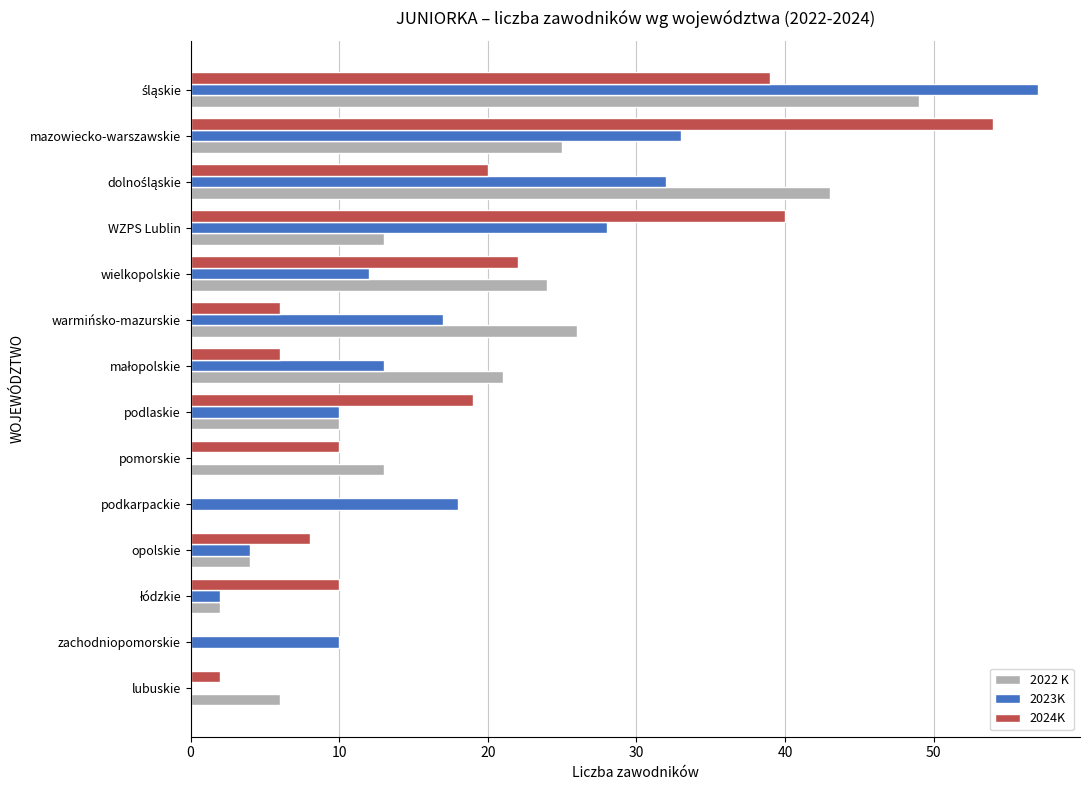

What is the sum of all 2023K values?

236